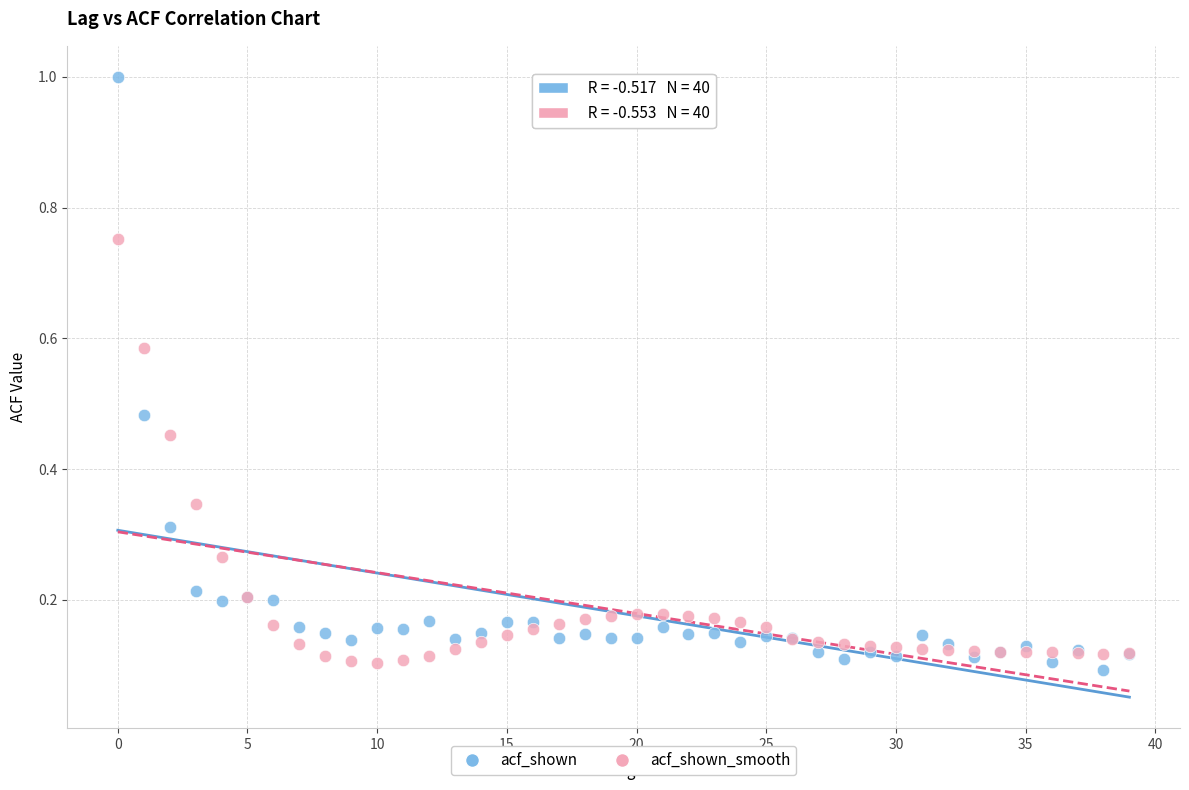

What are all the series names shown in the legend?

acf_shown, acf_shown_smooth